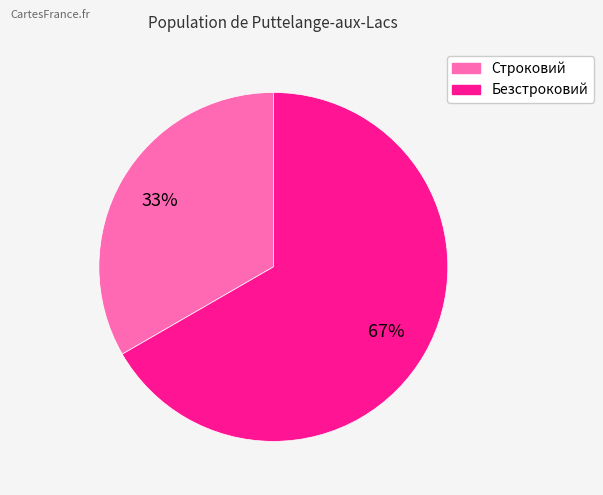

Is it true that Безстроковий is 74% of the pie?

False